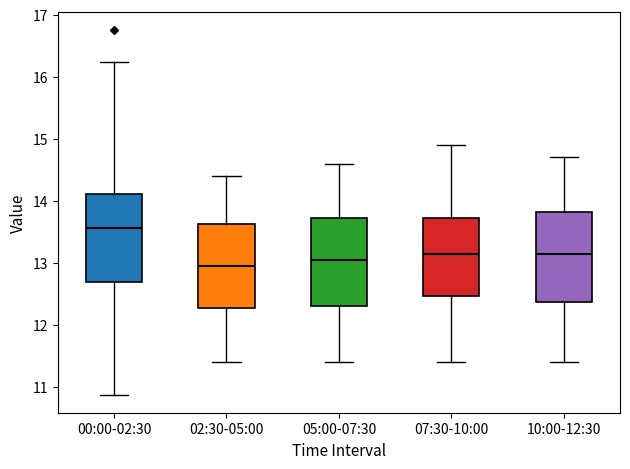

Which box's median line is the lowest?

02:30-05:00